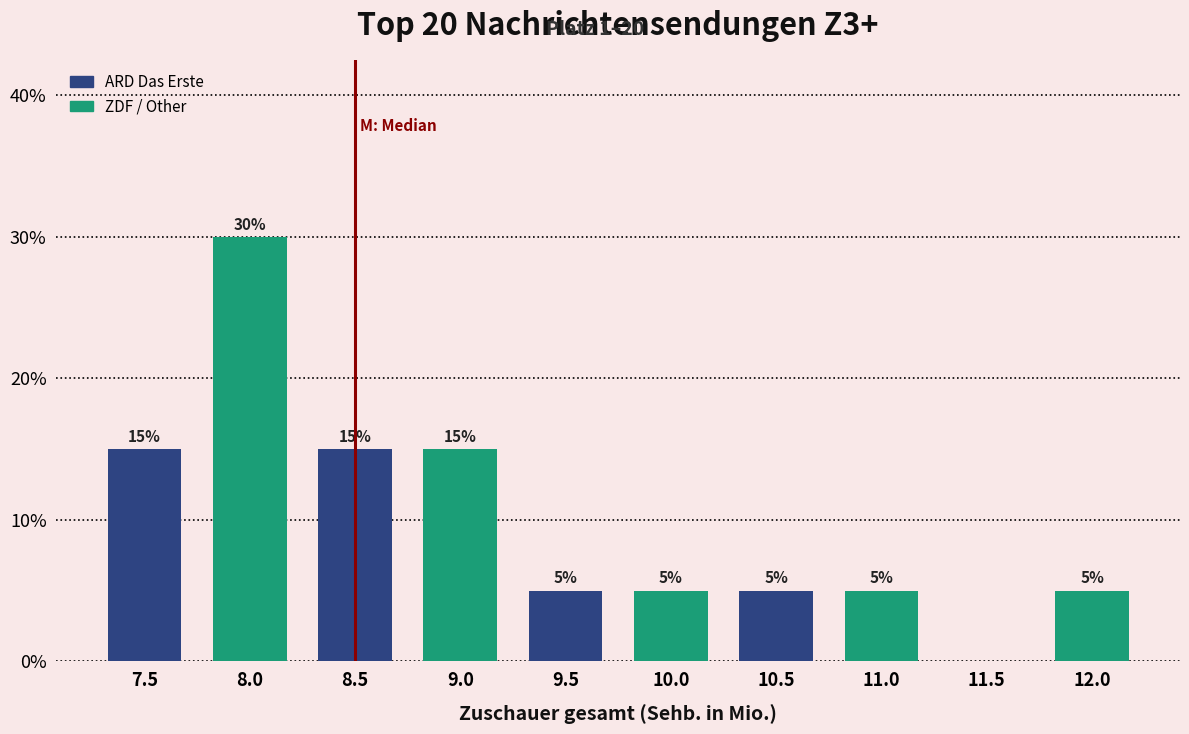

Reading right to left, transcribe all the data shown in this chart.

12.0=5	11.5=0	11.0=5	10.5=5	10.0=5	9.5=5	9.0=15	8.5=15	8.0=30	7.5=15